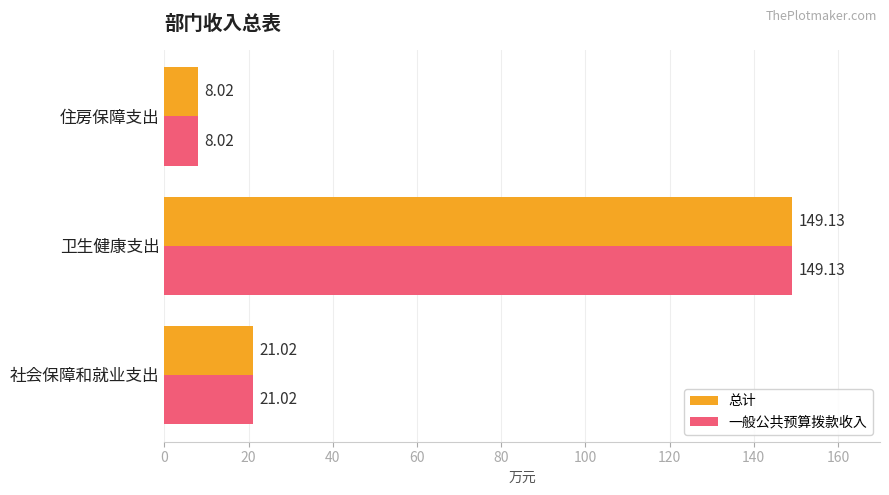

What is the minimum value shown in the chart?

8.0